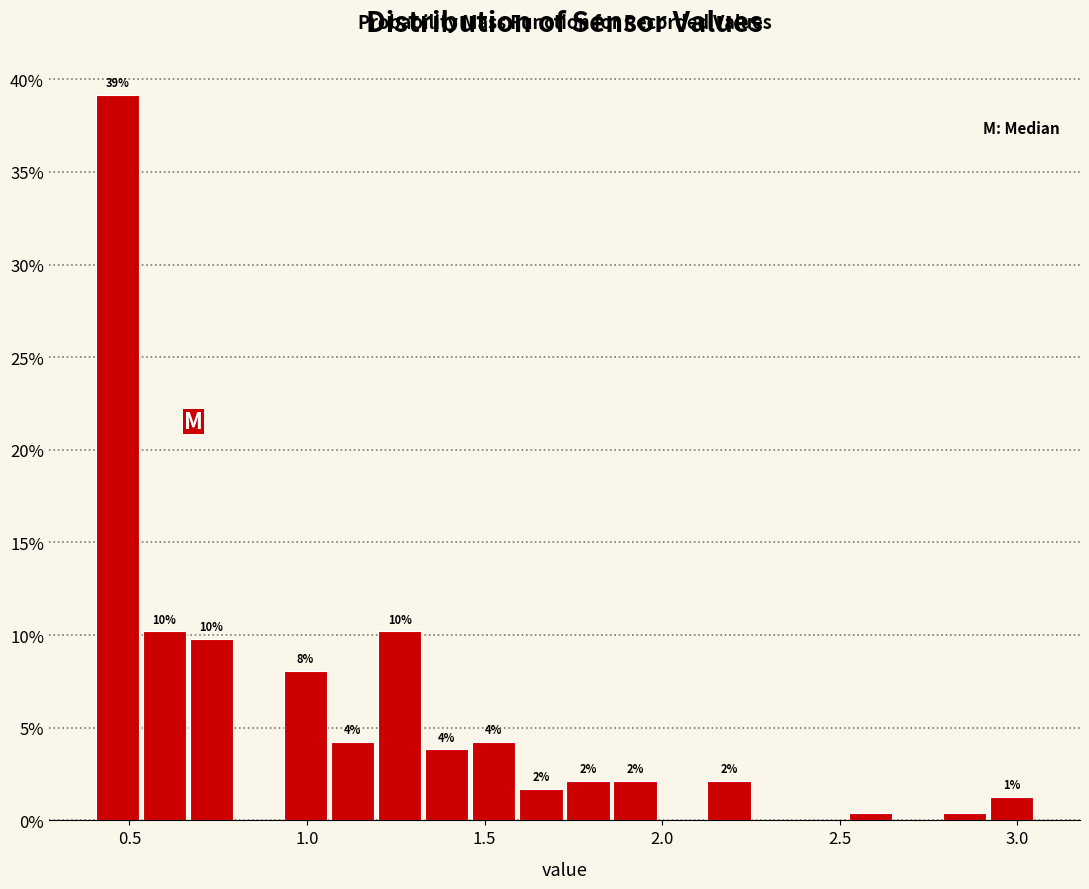

Around what value on the x-axis is the tallest bar? Give the approximate position of its centre, as read against the axis.

0.45